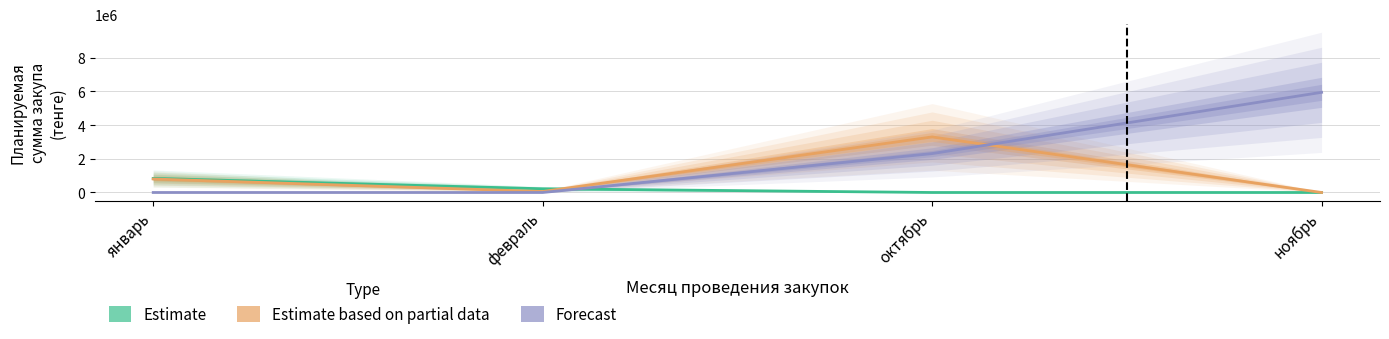

Reading left to right, extract all data points from this chart.

Estimate: 837232.2	220995.0	0.0	0.0
Estimate based on partial data: 801924.0	58920.0	3300330.0	0.0
Forecast: 0.0	0.0	2311500.0	5950000.0